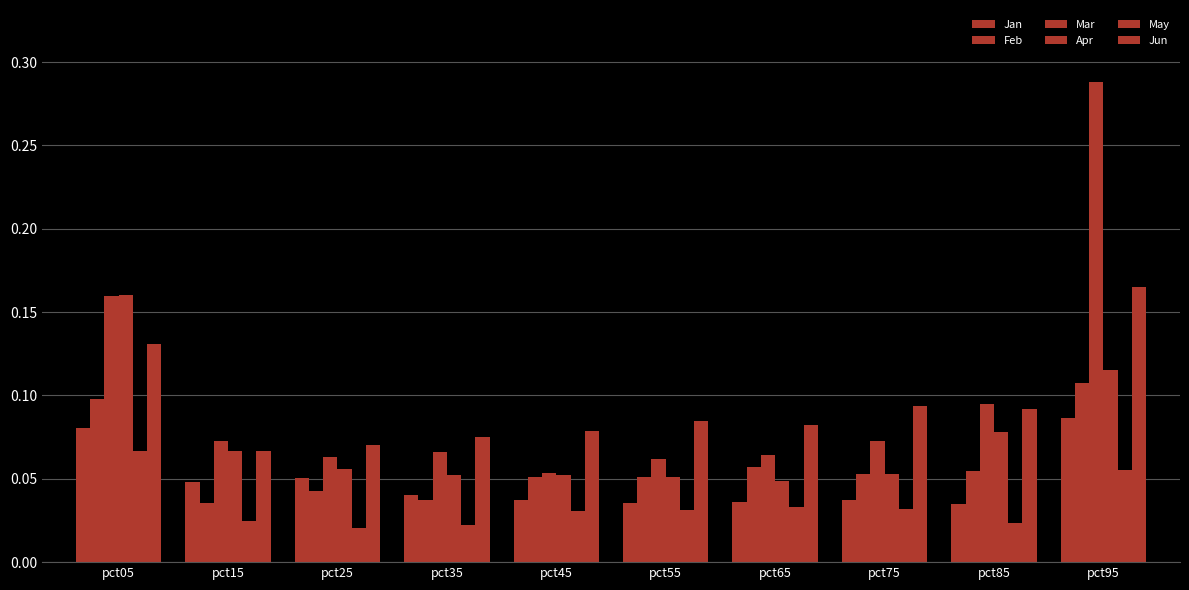

What is the value of the Mar bar at the 1st from the left?

0.2